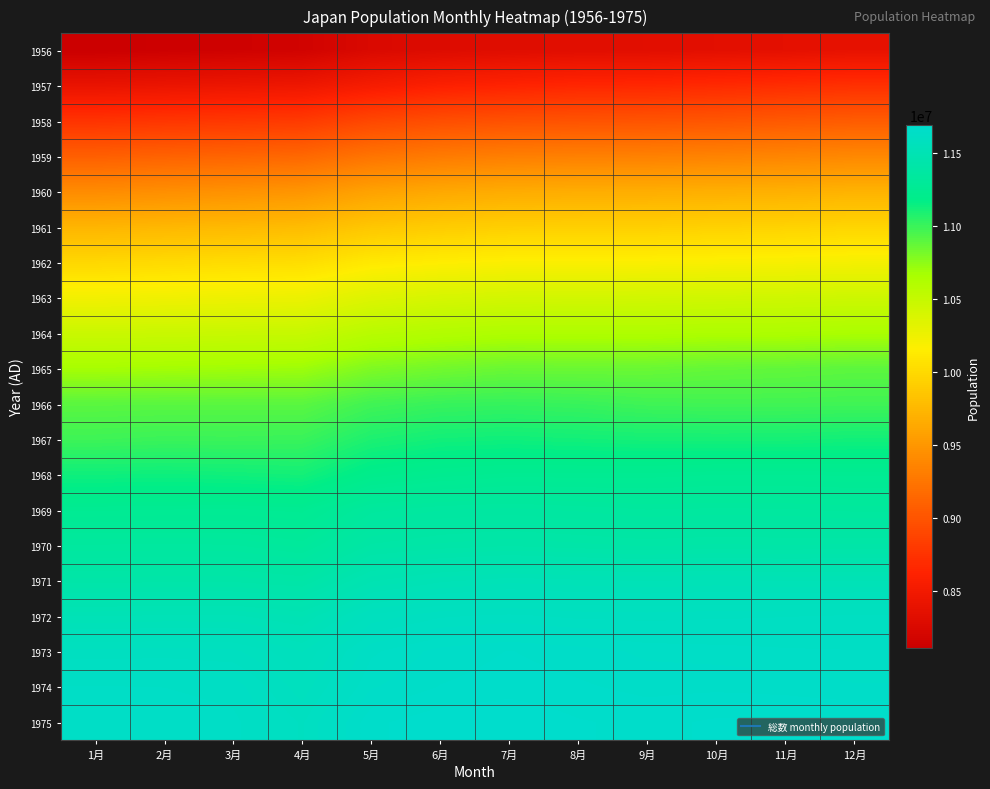

Which category has the highest value across all series?

7月